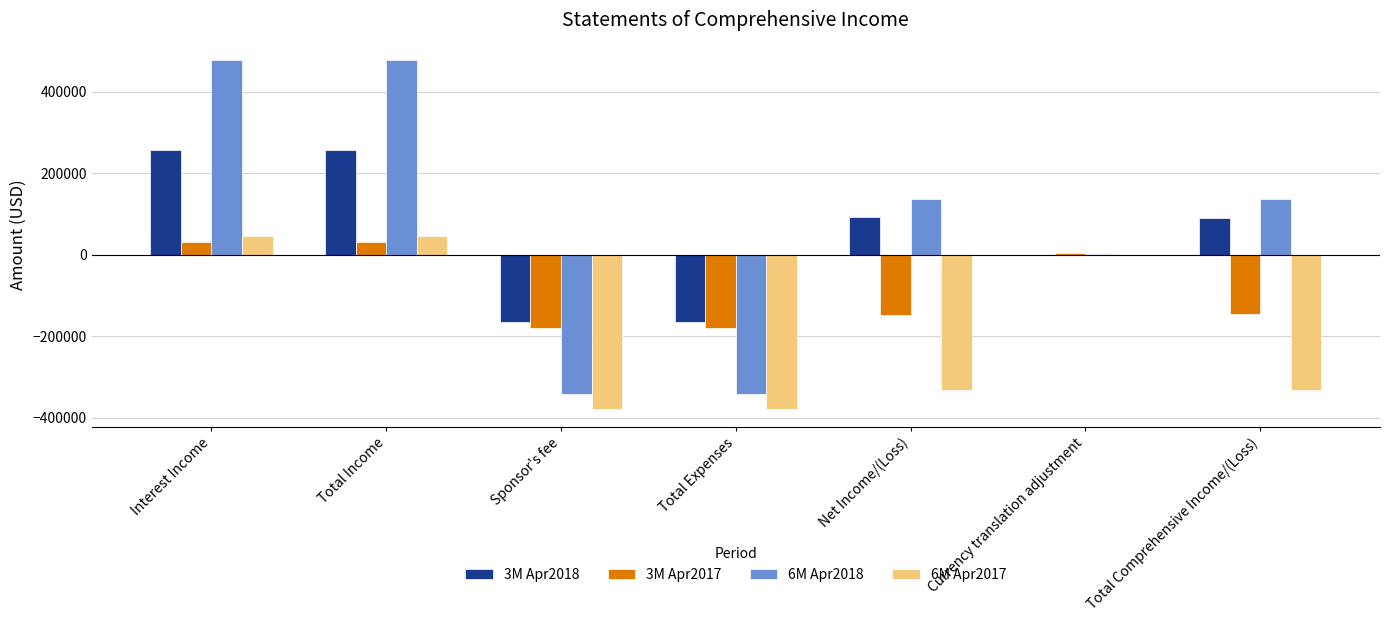

Between Interest Income and Total Comprehensive Income/(Loss), which series saw the biggest shift?

6M Apr2017